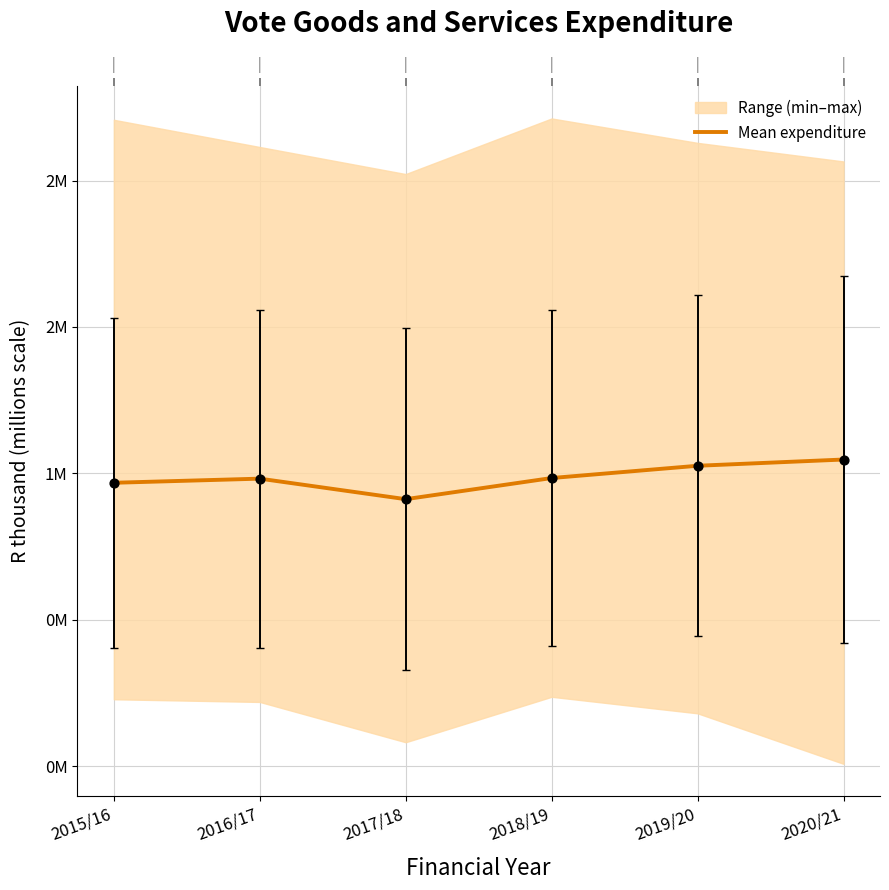

Which has a higher value, 2018/19 or 2019/20?

2019/20